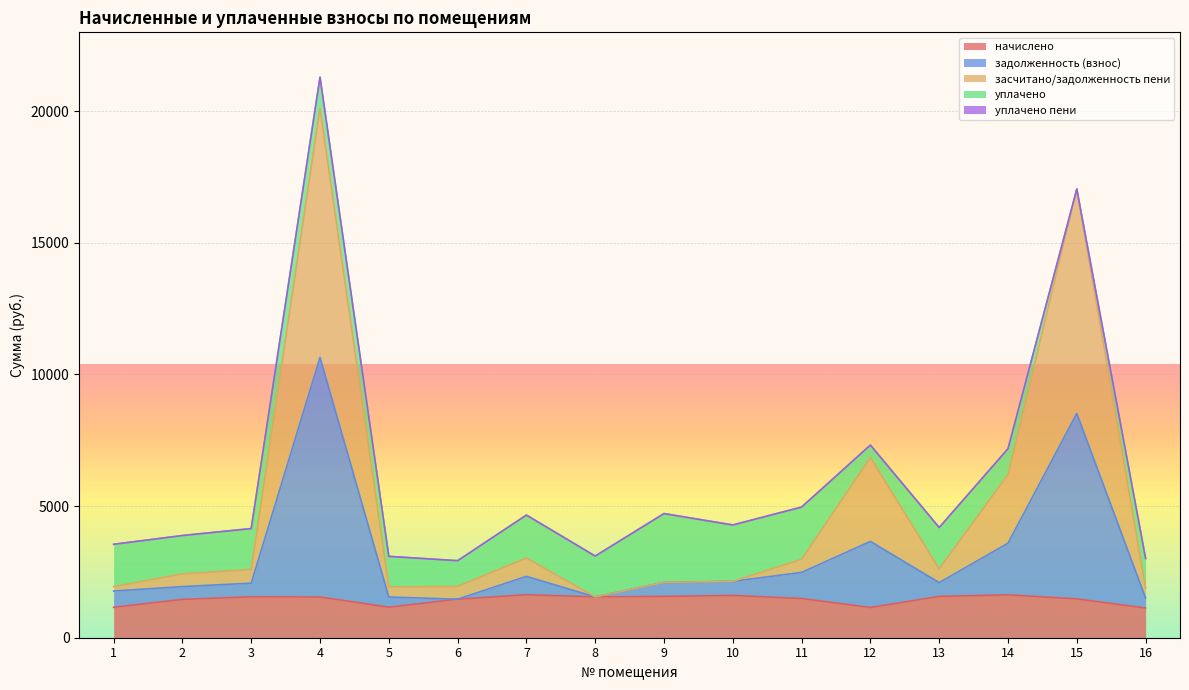

Where is задолженность (взнос) nearest to the value 6053?

12